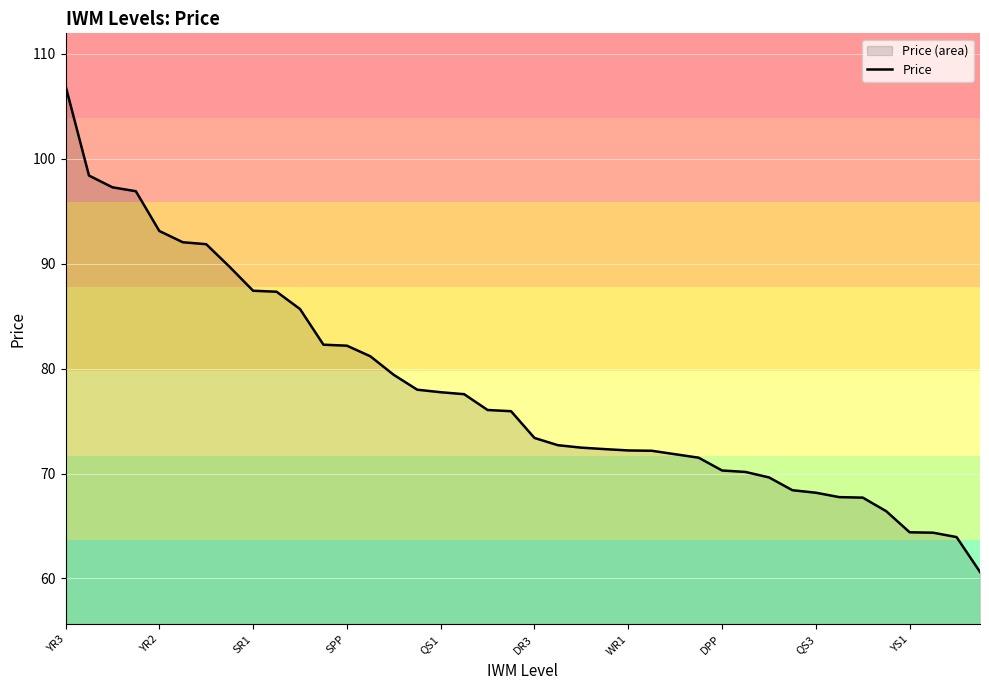

Is it true that the value at 37 is 64.4?

True